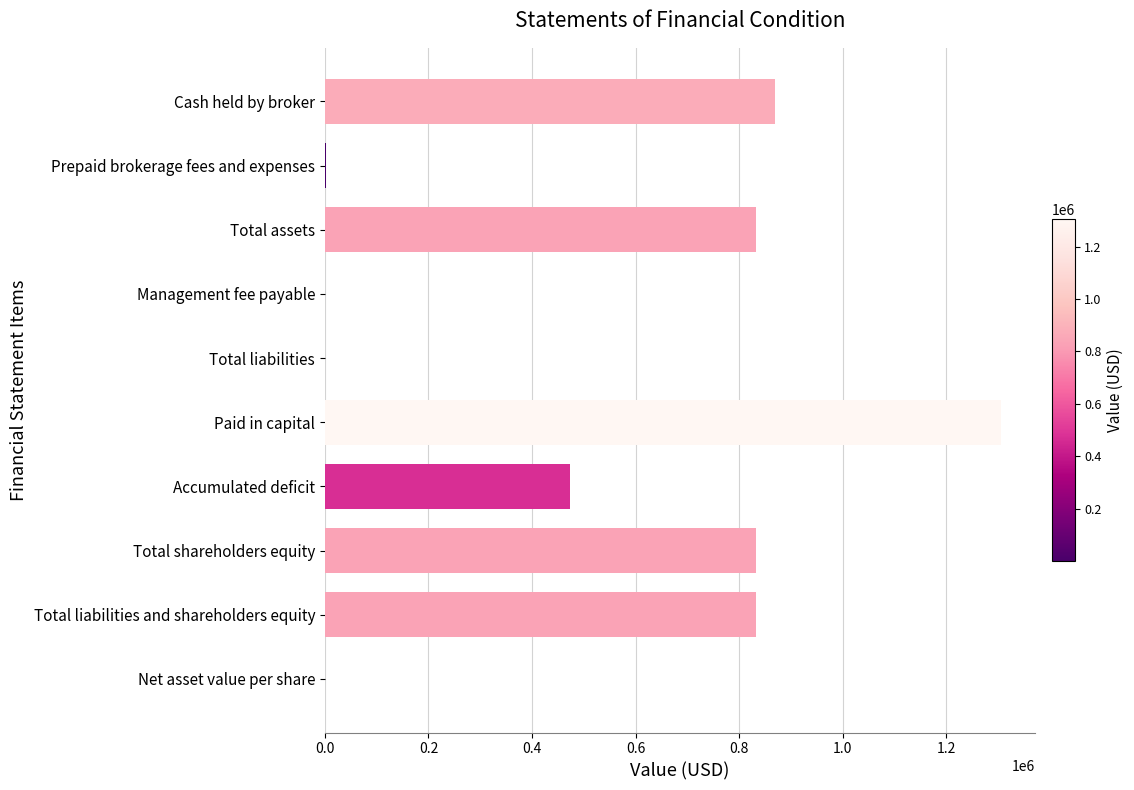

Are the bars horizontal?

Yes